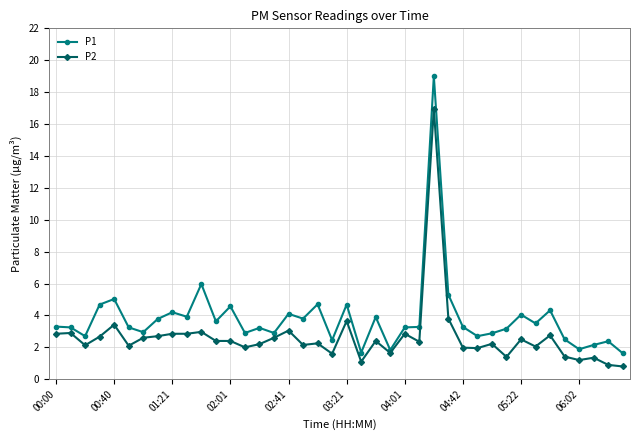

At how many categories does at least one series exceed 7?

1